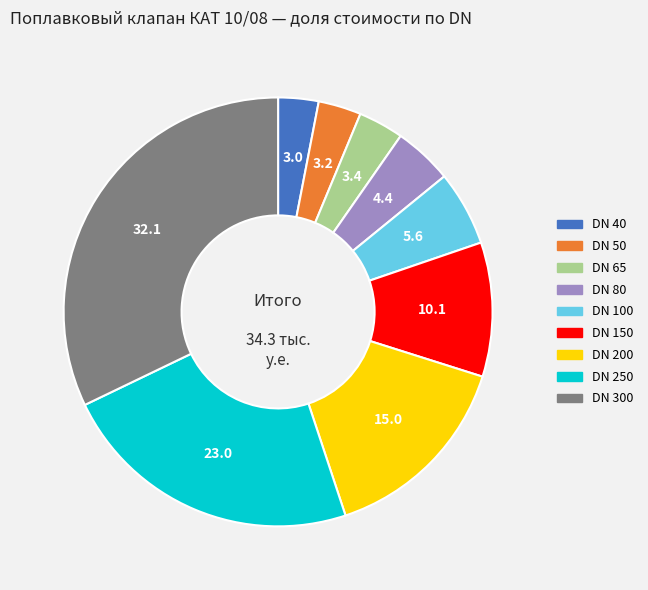

Do DN 150 and DN 80 together represent more than half of the pie?

No